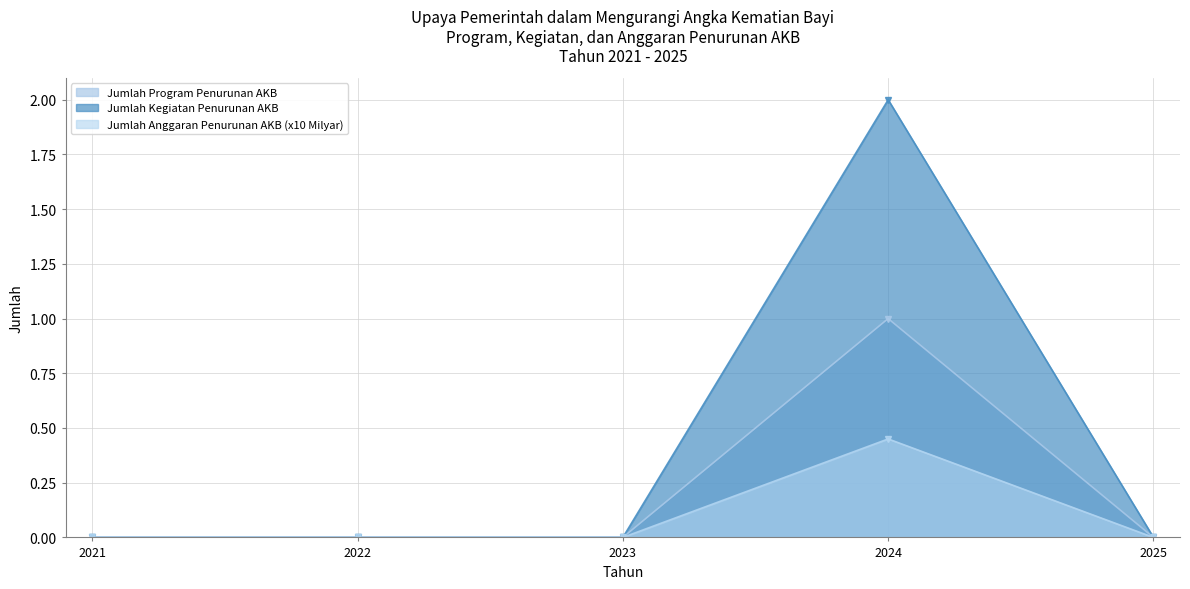

Reading left to right, extract all data points from this chart.

Jumlah Program Penurunan AKB: 2021=0.0	2022=0.0	2023=0.0	2024=1.0	2025=0.0
Jumlah Kegiatan Penurunan AKB: 2021=0.0	2022=0.0	2023=0.0	2024=2.0	2025=0.0
Jumlah Anggaran Penurunan AKB (x10 Milyar): 2021=0.0	2022=0.0	2023=0.0	2024=0.5	2025=0.0